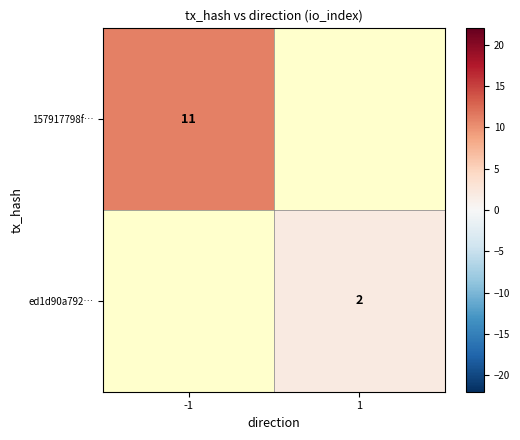

Is the value of ed1d90a792… at 1 greater than the value of 157917798f… at -1?

No